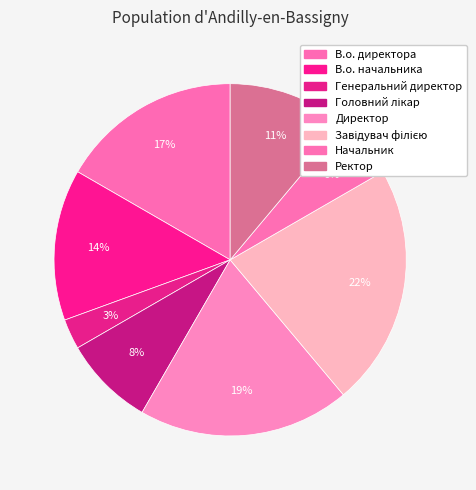

Which has a higher value, Директор or Начальник?

Директор